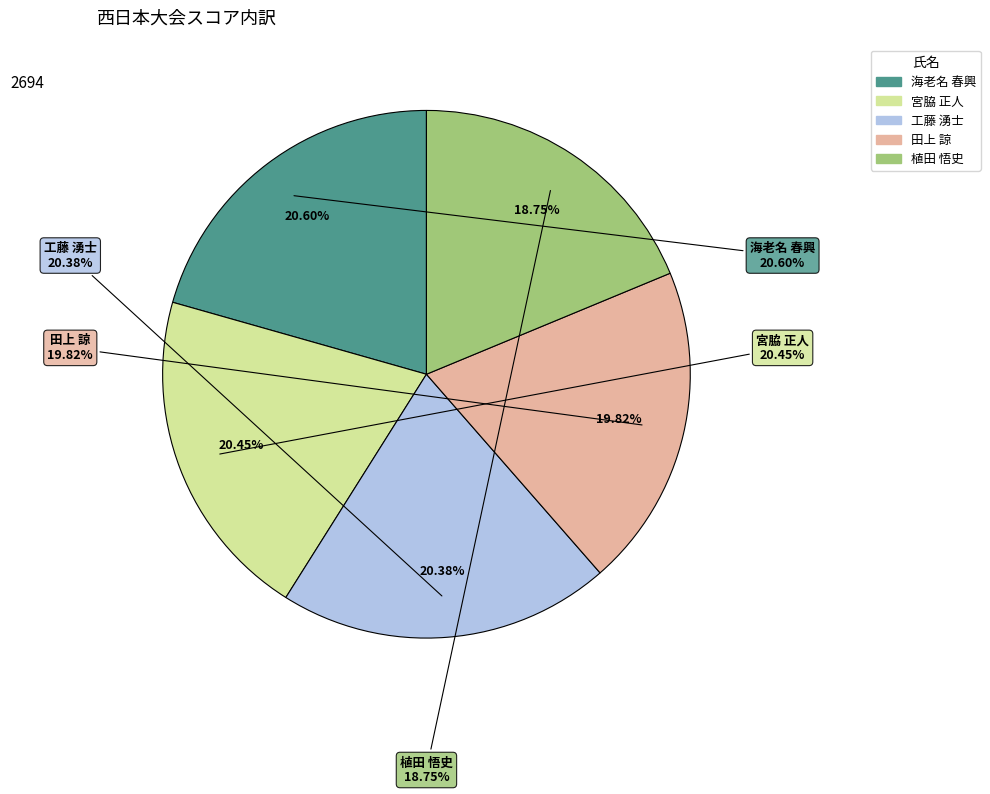

To the nearest percent, what percentage of the pie is 田上 諒?

20%